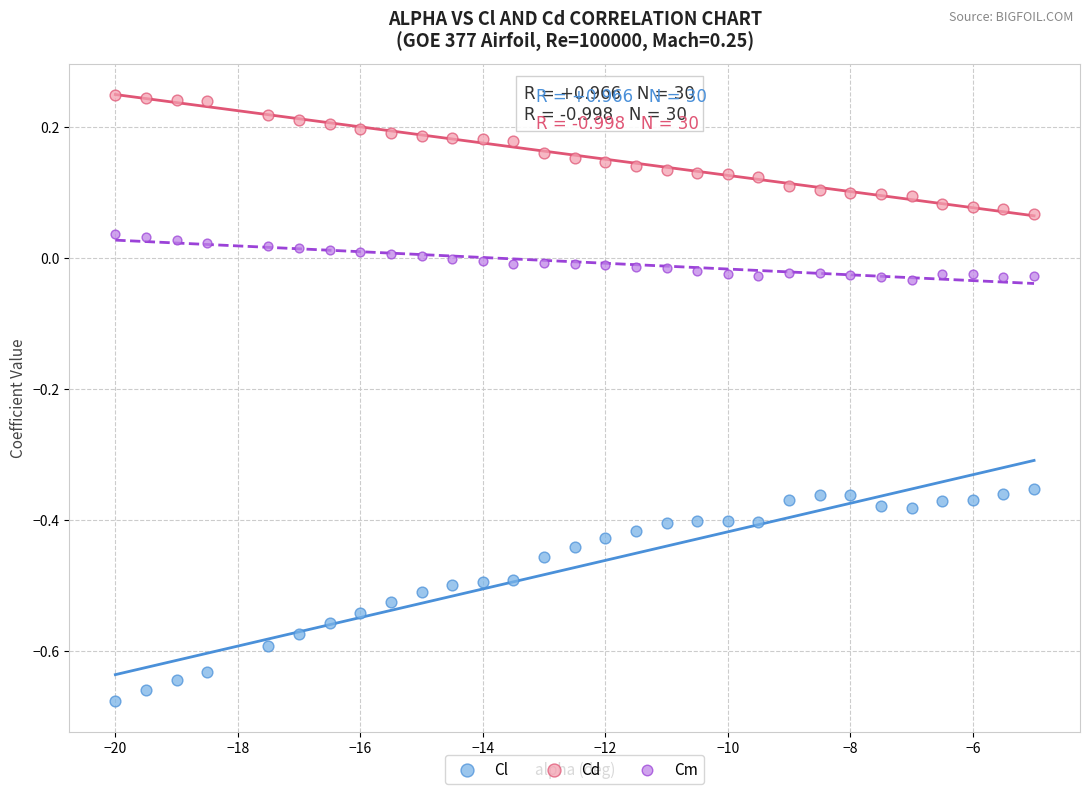

What are all the series names shown in the legend?

Cl, Cd, Cm